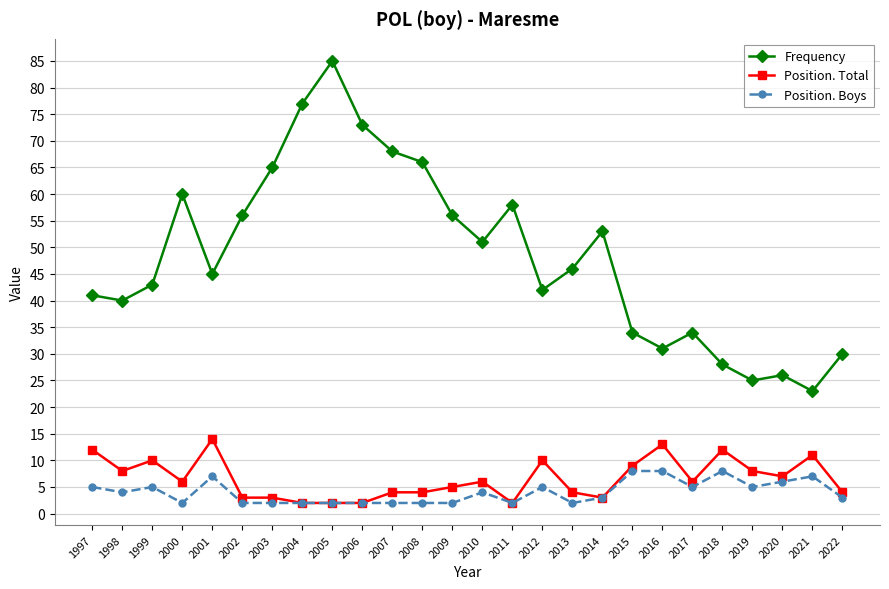

How many lines are shown in the chart?

3